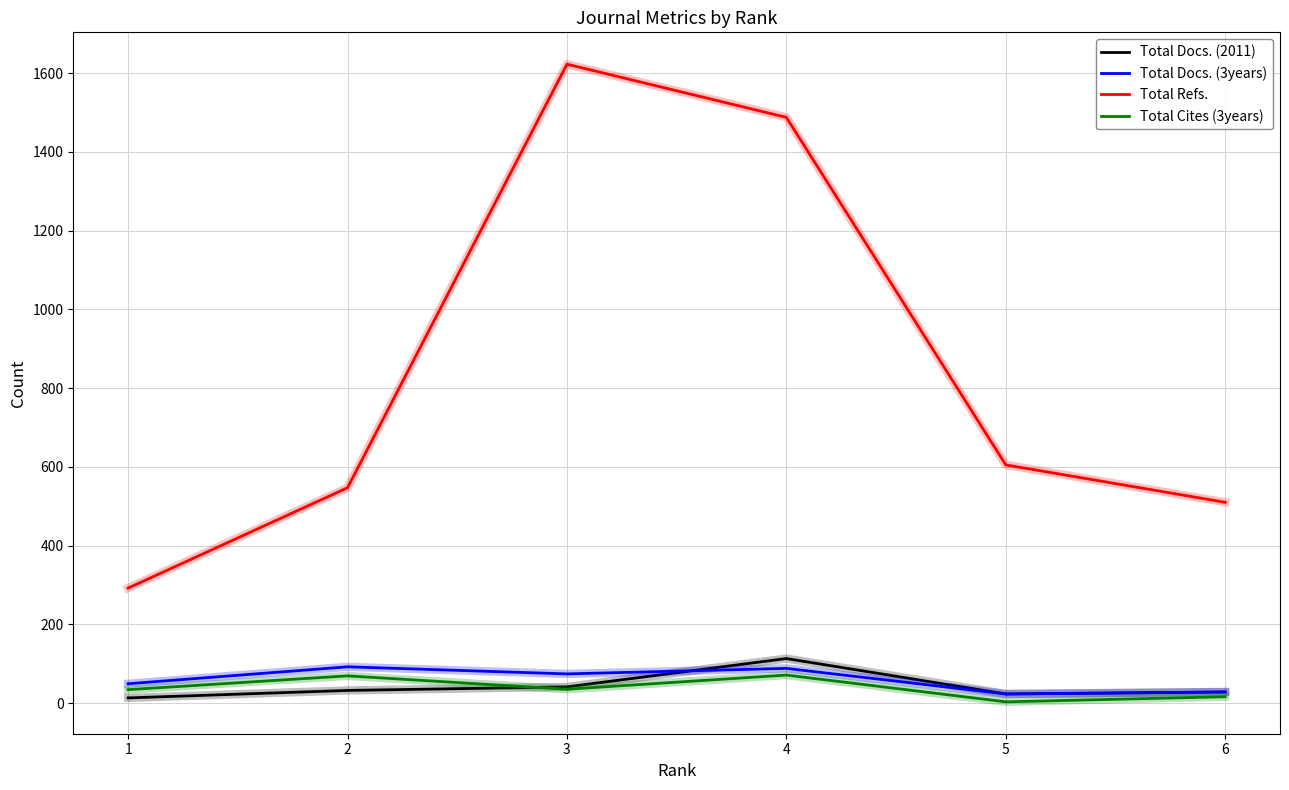

True or false: Total Docs. (2011) and Total Refs. cross at least once.

False